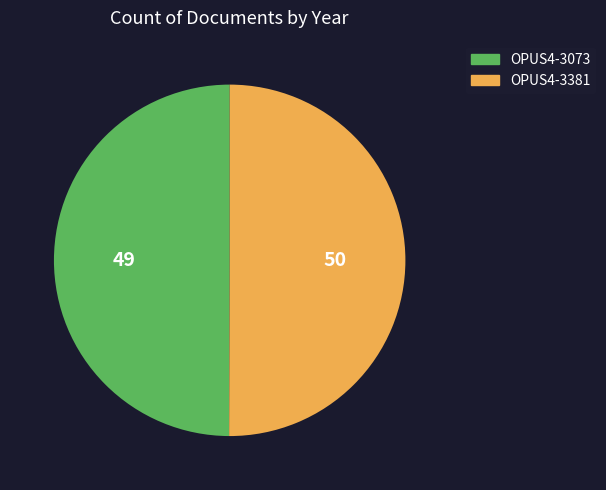

How many slices are in this pie chart?

2